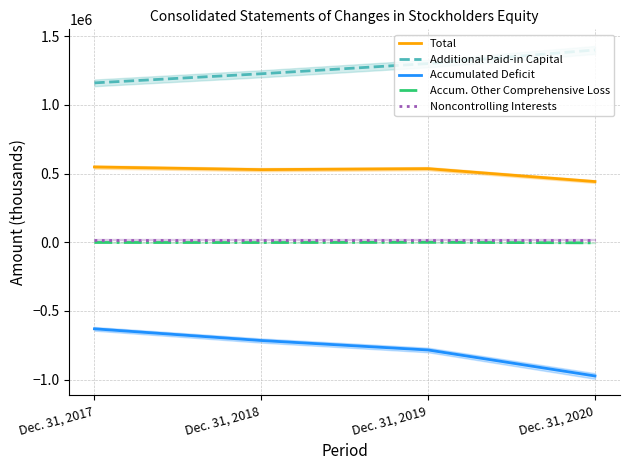

List the labels in order of Additional Paid-in Capital value, smallest first.

Dec. 31, 2017, Dec. 31, 2018, Dec. 31, 2019, Dec. 31, 2020